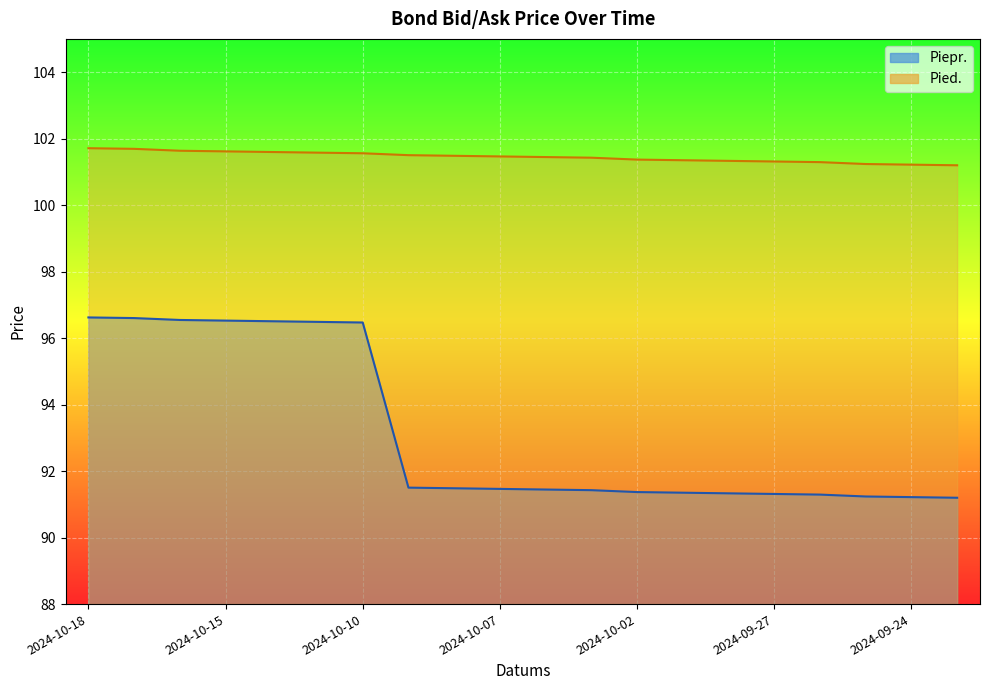

List the series in order of their overall mean, highest first.

Pied., Piepr.